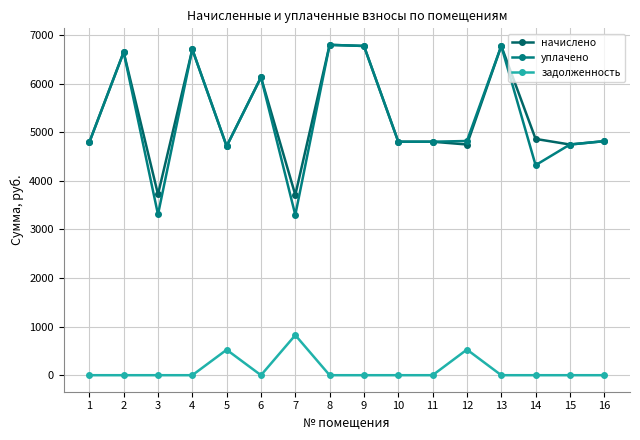

How many values in the начислено series exceed 4815?

8